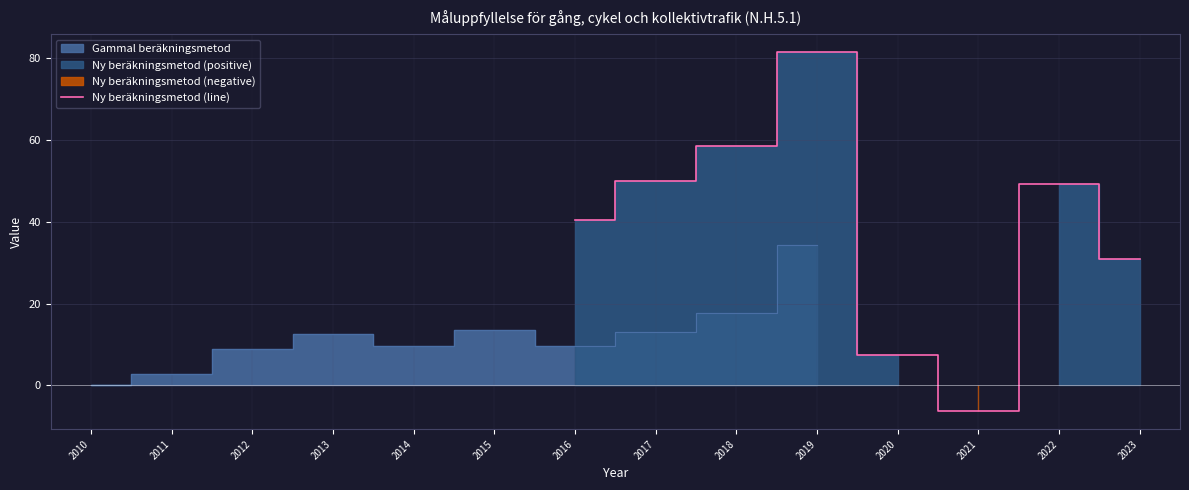

Is it true that Ny beräkningsmetod (line) equals 58.5 at 2018?

True